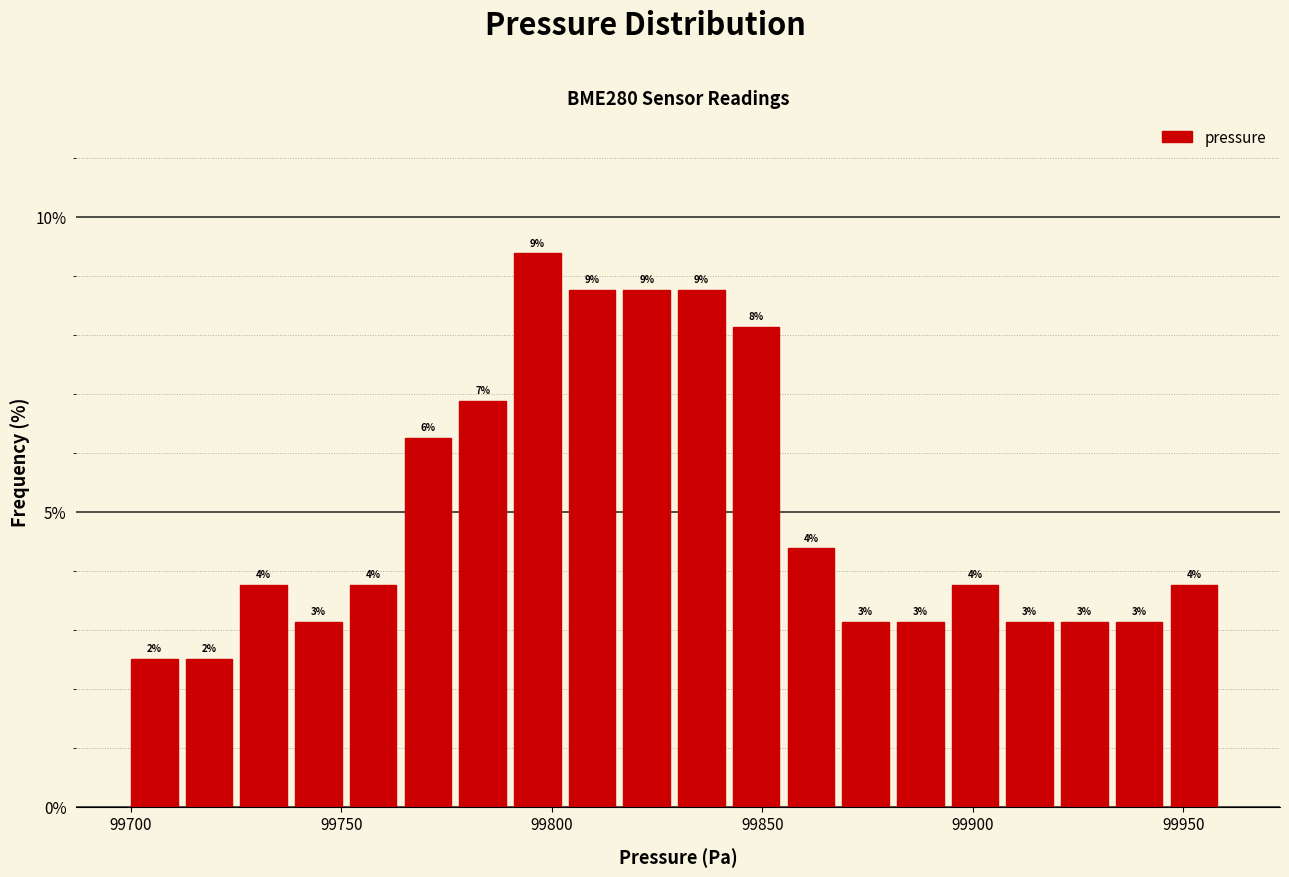

Read against the x-axis, roughly where is the centre of the tallest bar?

99795